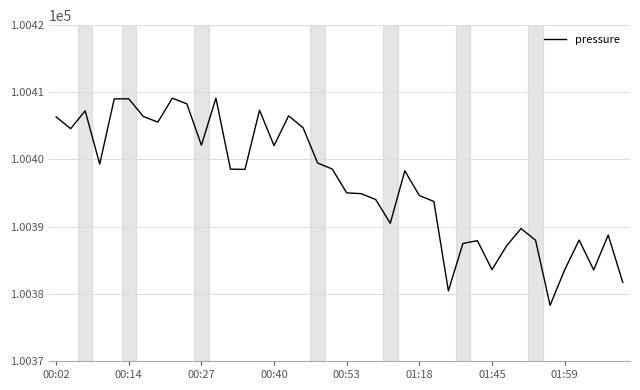

What is the smallest value displayed?

100378.3